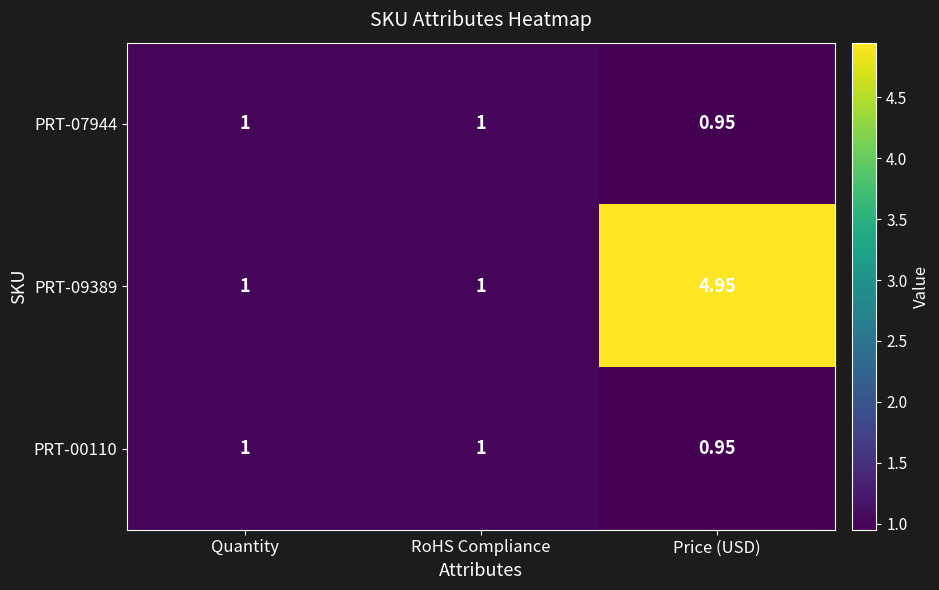

Which label corresponds to the smallest value in the chart?

Price (USD)